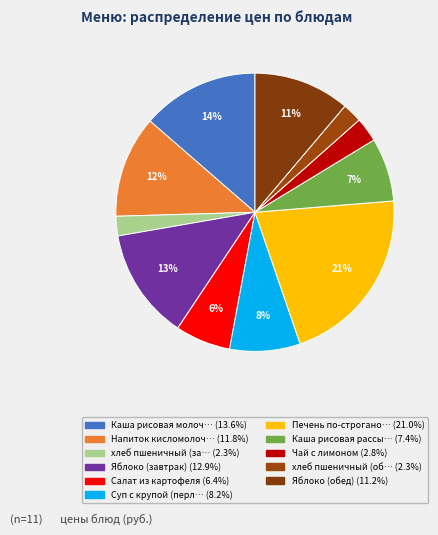

What is the largest slice in the pie chart?

Печень по-строгановски